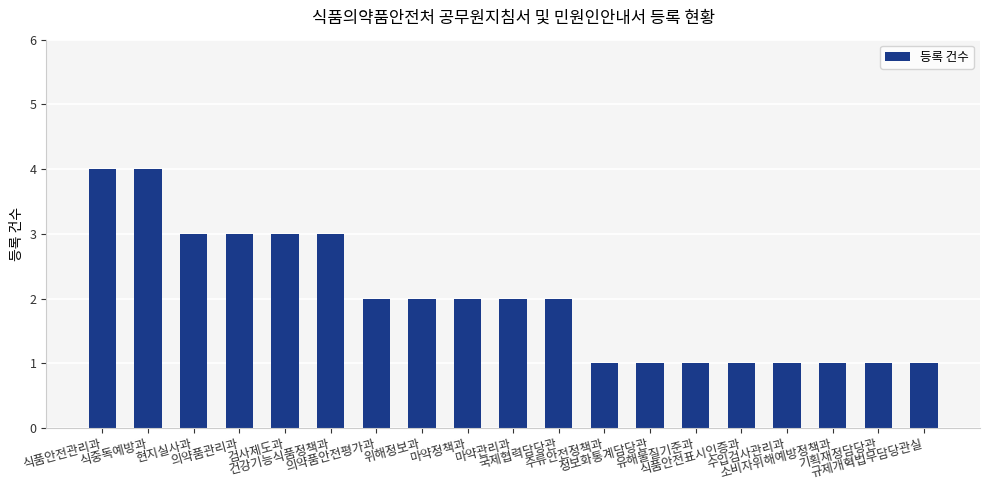

Reading right to left, what are all the values shown in this chart?

규제개혁법무담당관실=1	기획재정담당관=1	소비자위해예방정책과=1	수입검사관리과=1	식품안전표시인증과=1	유해물질기준과=1	정보화통계담당관=1	주류안전정책과=1	국제협력담당관=2	마약관리과=2	마약정책과=2	위해정보과=2	의약품안전평가과=2	건강기능식품정책과=3	검사제도과=3	의약품관리과=3	현지실사과=3	식중독예방과=4	식품안전관리과=4